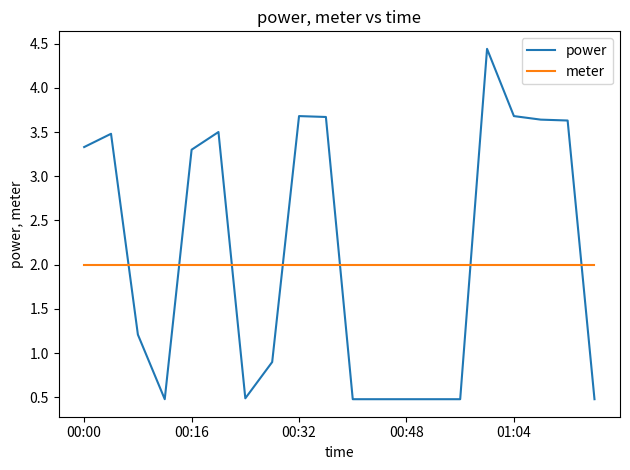

What is the smallest value displayed?

0.5